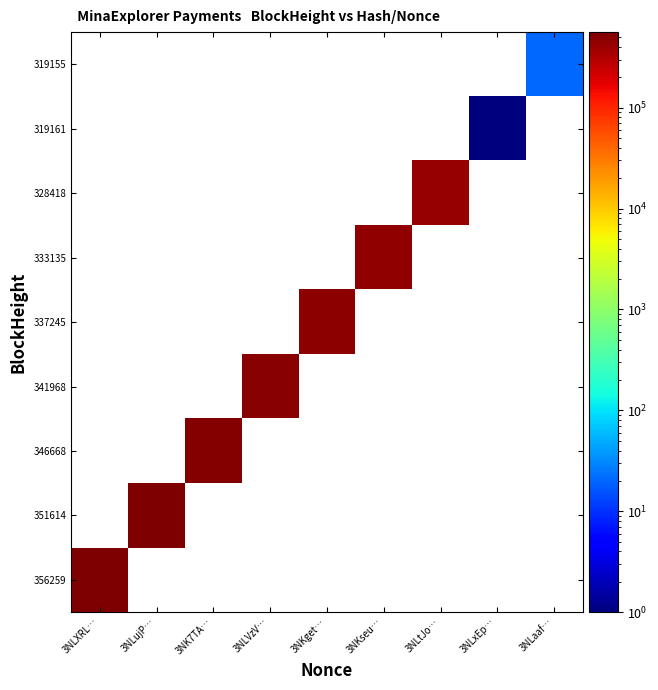

What is the total value across all series at 3NLaaf…?

21